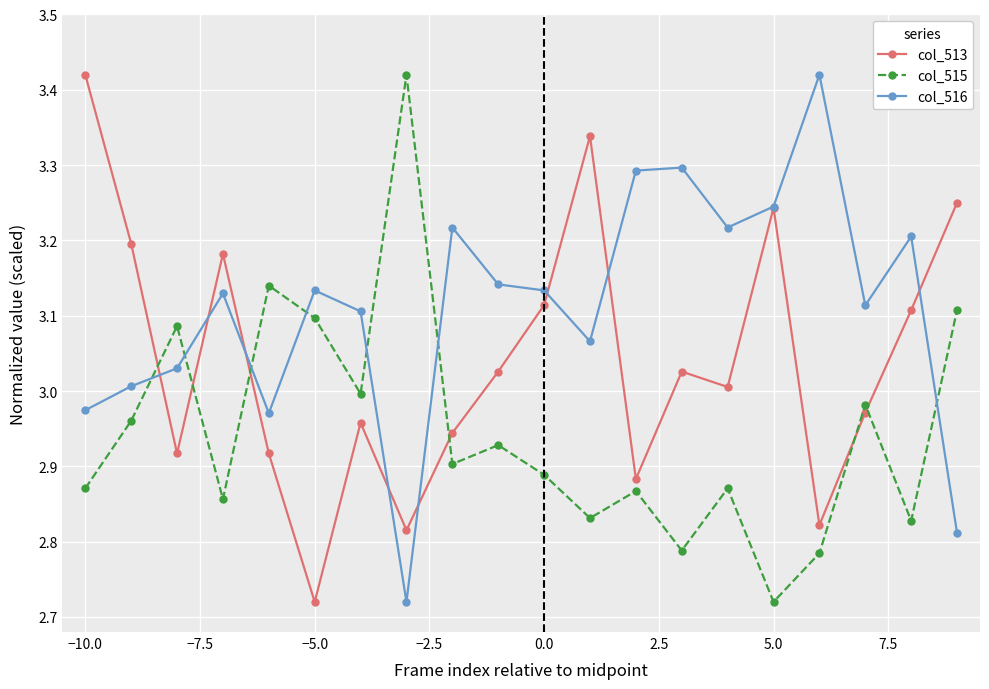

True or false: col_515 and col_513 intersect in this chart.

True